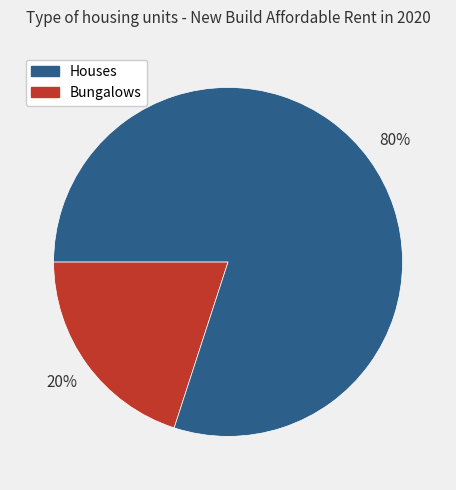

Does any single category account for the majority?

Yes